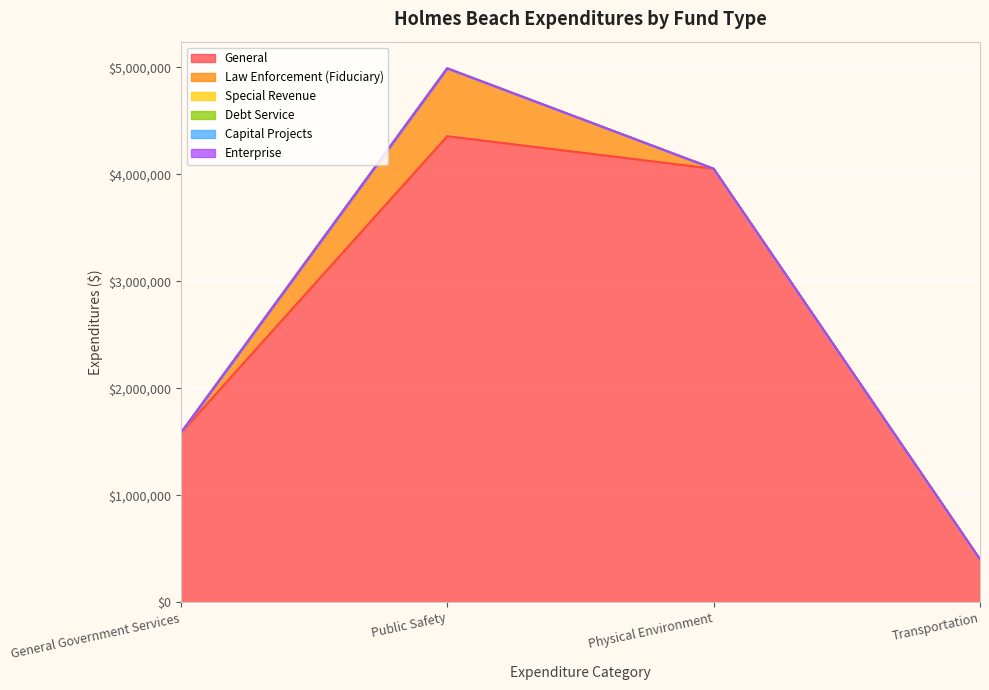

How many interior local peaks does the General series have?

1